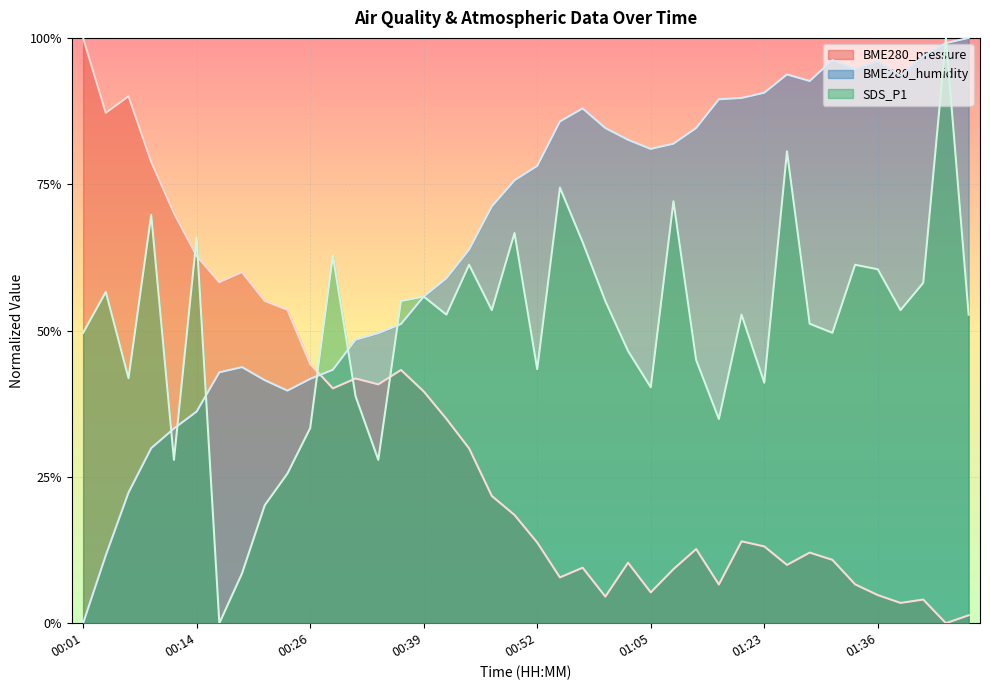

How many lines are shown in the chart?

3